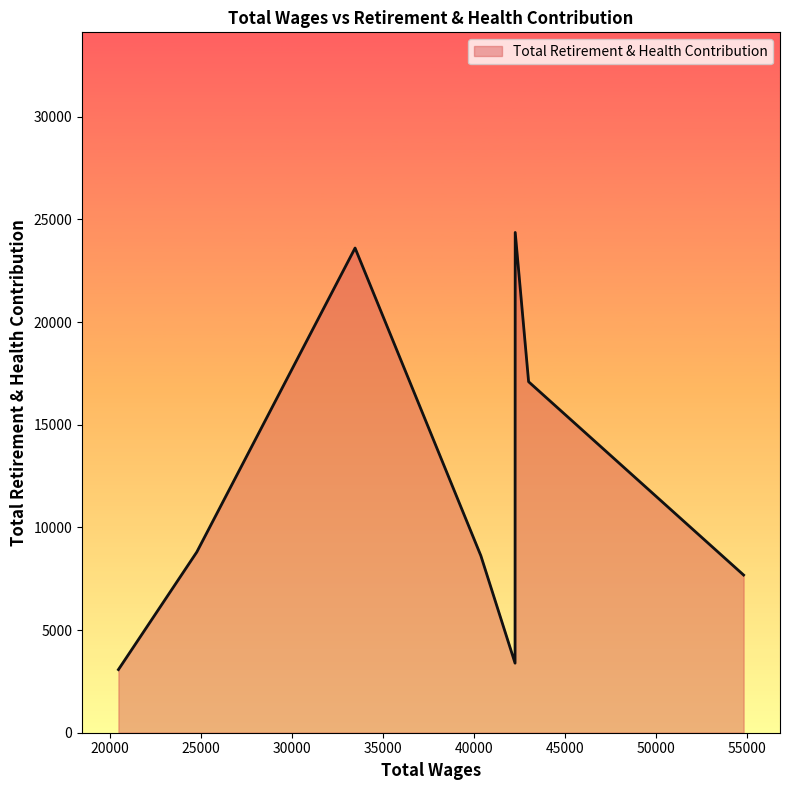

How many interior local valleys (lower than both neighbors) does the data have?

1